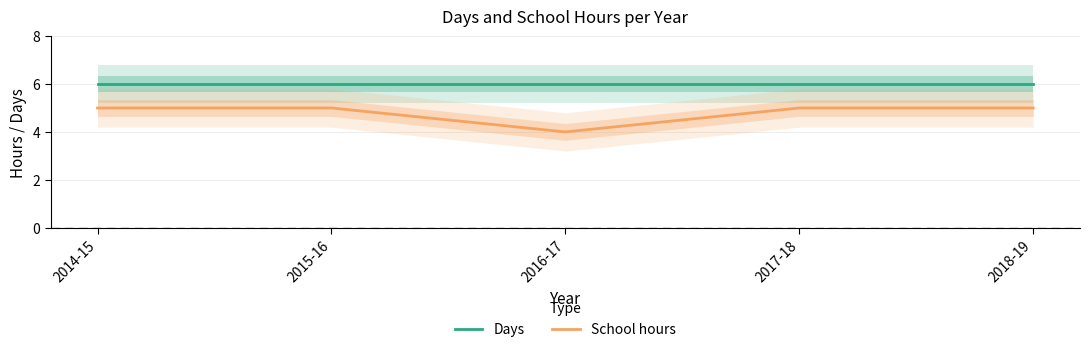

What is the sum of all Days values?

30